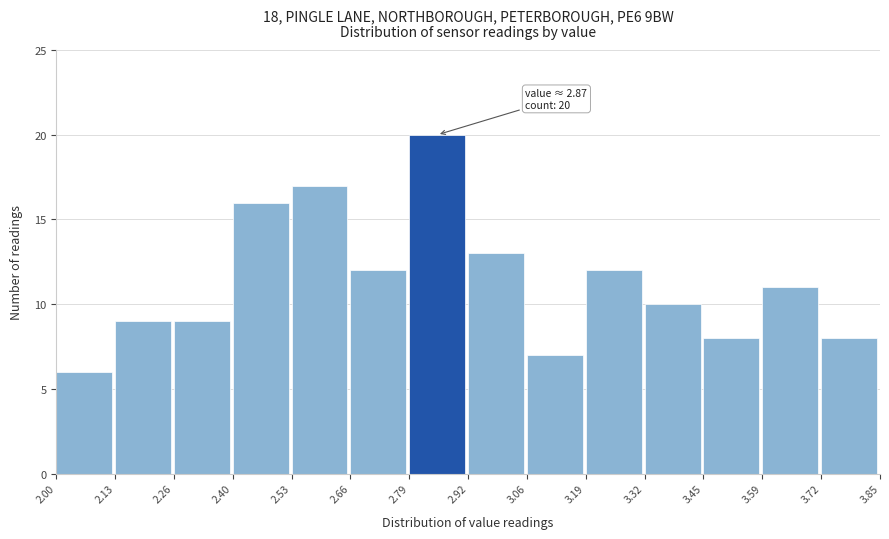

Which range on the x-axis has the tallest bar?

2.79 to 2.92